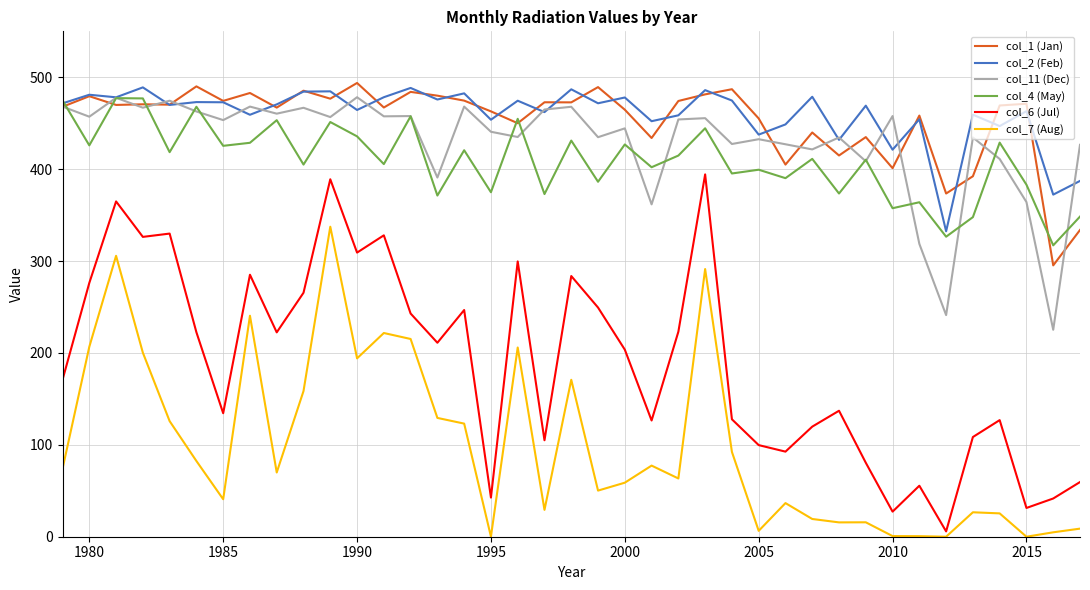

Which series has the largest range (max minus min)?

col_6 (Jul)